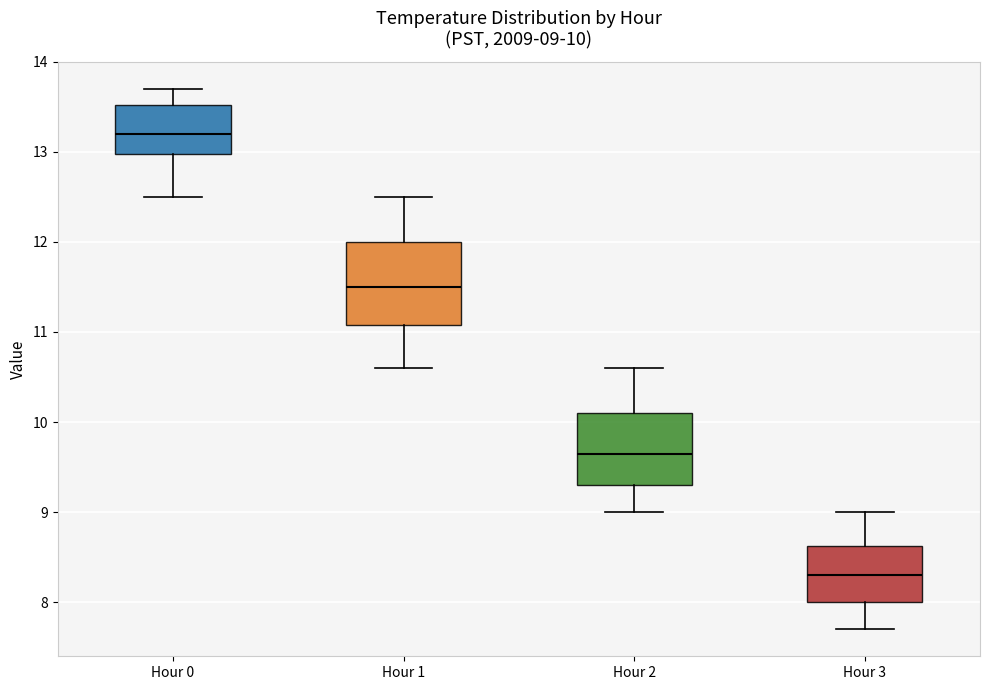

Which box has the highest median line?

Hour 0